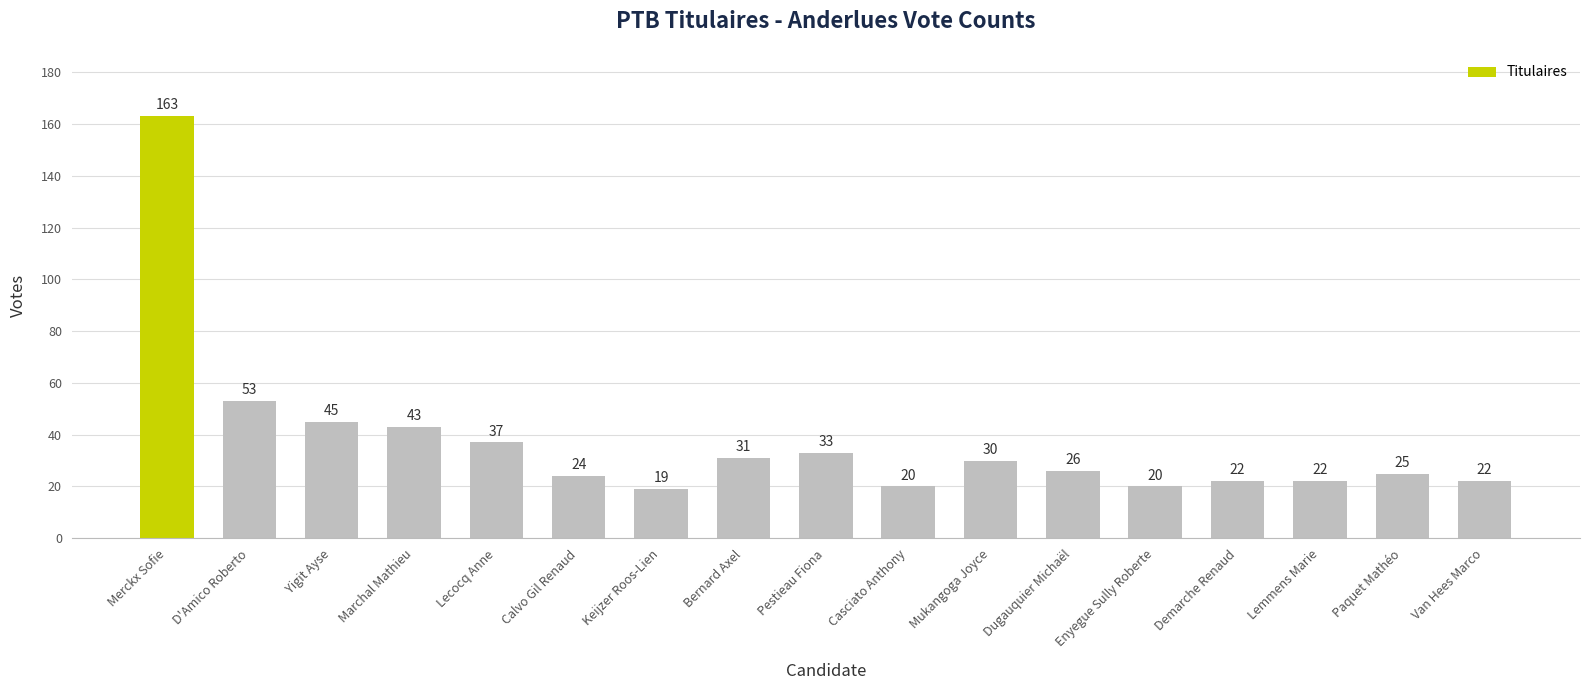

Reading left to right, extract all data points from this chart.

Merckx Sofie=163	D'Amico Roberto=53	Yigit Ayse=45	Marchal Mathieu=43	Lecocq Anne=37	Calvo Gil Renaud=24	Keijzer Roos-Lien=19	Bernard Axel=31	Pestieau Fiona=33	Casciato Anthony=20	Mukangoga Joyce=30	Dugauquier Michaël=26	Enyegue Sully Roberte=20	Demarche Renaud=22	Lemmens Marie=22	Paquet Mathéo=25	Van Hees Marco=22